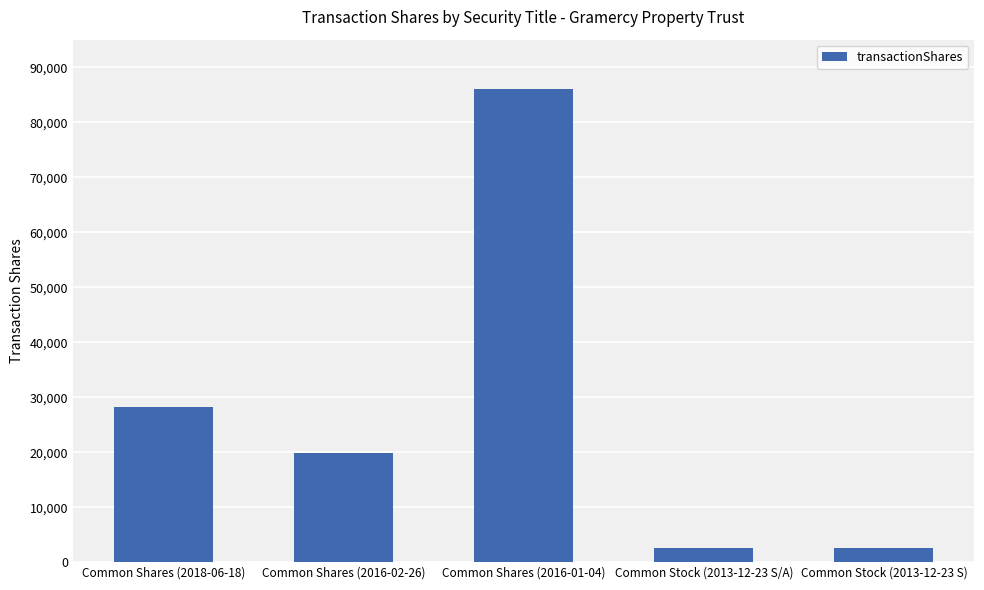

The value at Common Shares (2018-06-18) is 28176. True or false?

True